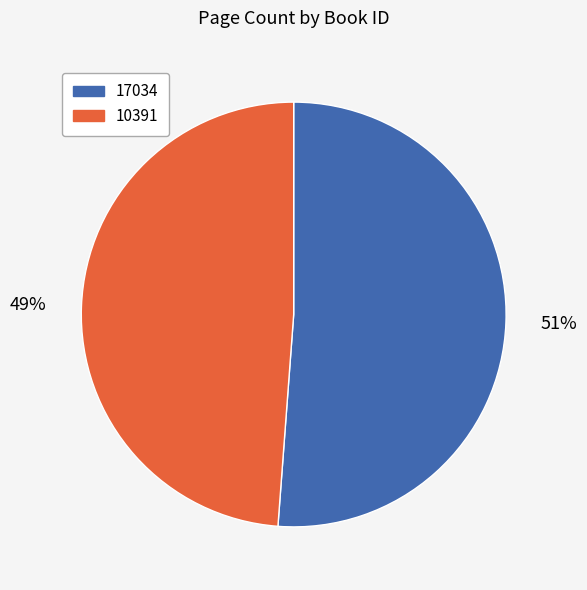

Does any single category account for the majority?

Yes